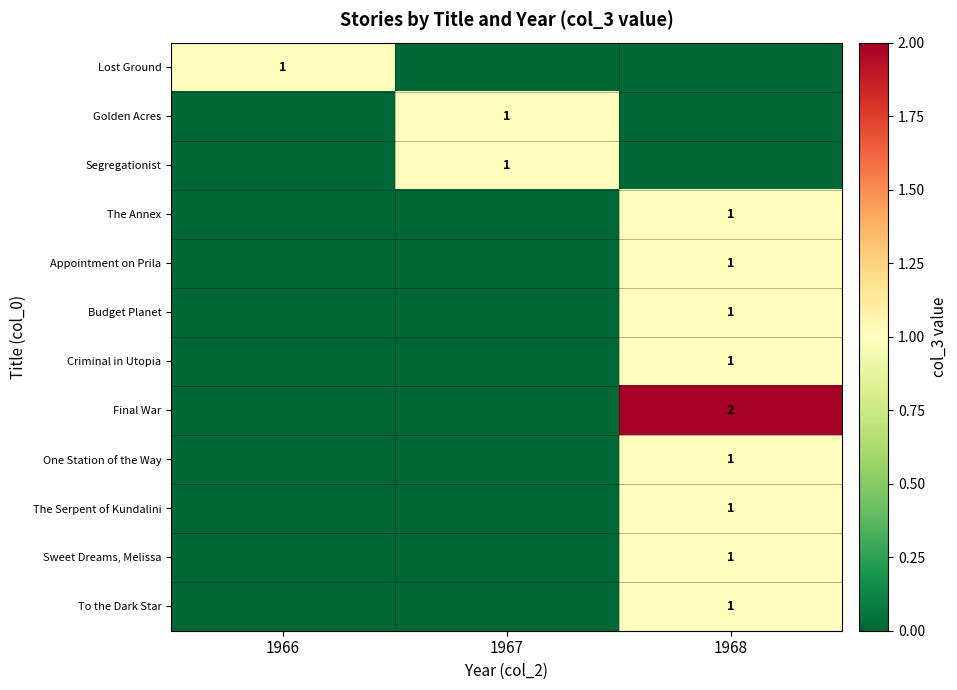

What is the difference between the highest and lowest values at 1967?

1